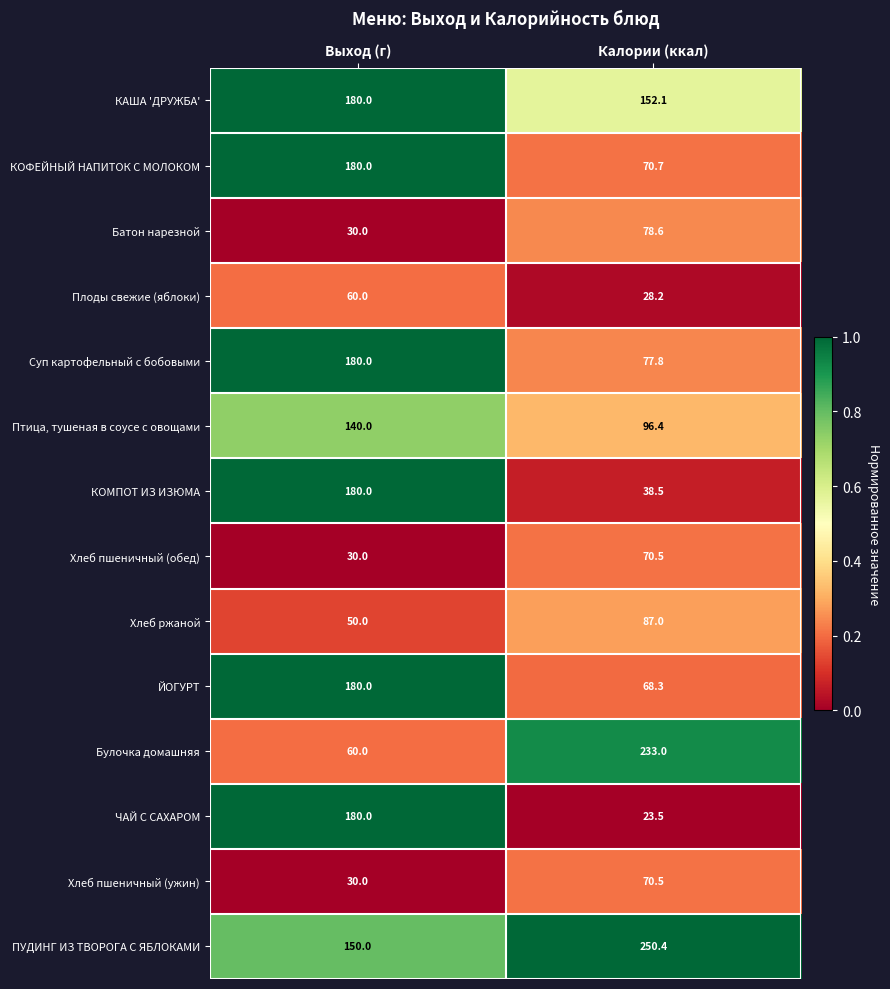

Which series has the largest total across all categories?

ПУДИНГ ИЗ ТВОРОГА С ЯБЛОКАМИ